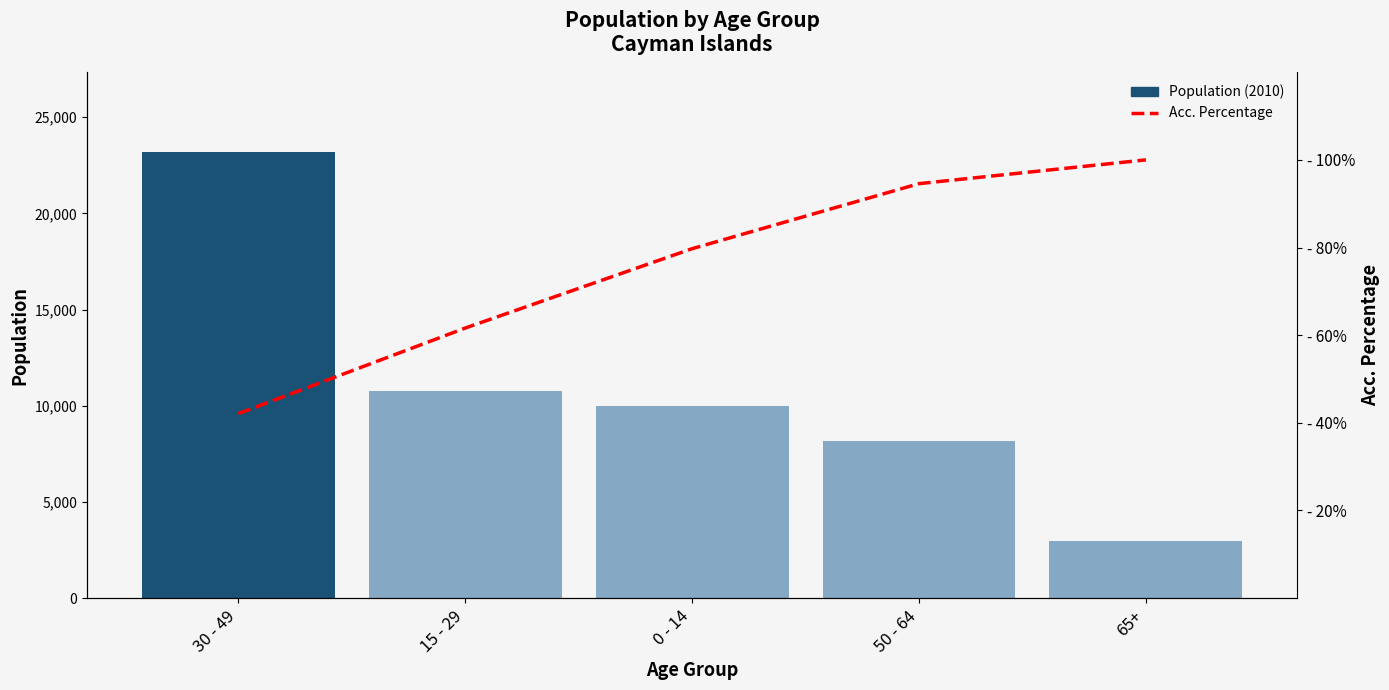

Reading right to left, extract all data points from this chart.

Population (2010): 65+=2985.3	50 - 64=8168.3	0 - 14=9968.3	15 - 29=10747.4	30 - 49=23166.7
Acc. Percentage: 65+=100.0	50 - 64=94.6	0 - 14=79.7	15 - 29=61.6	30 - 49=42.1